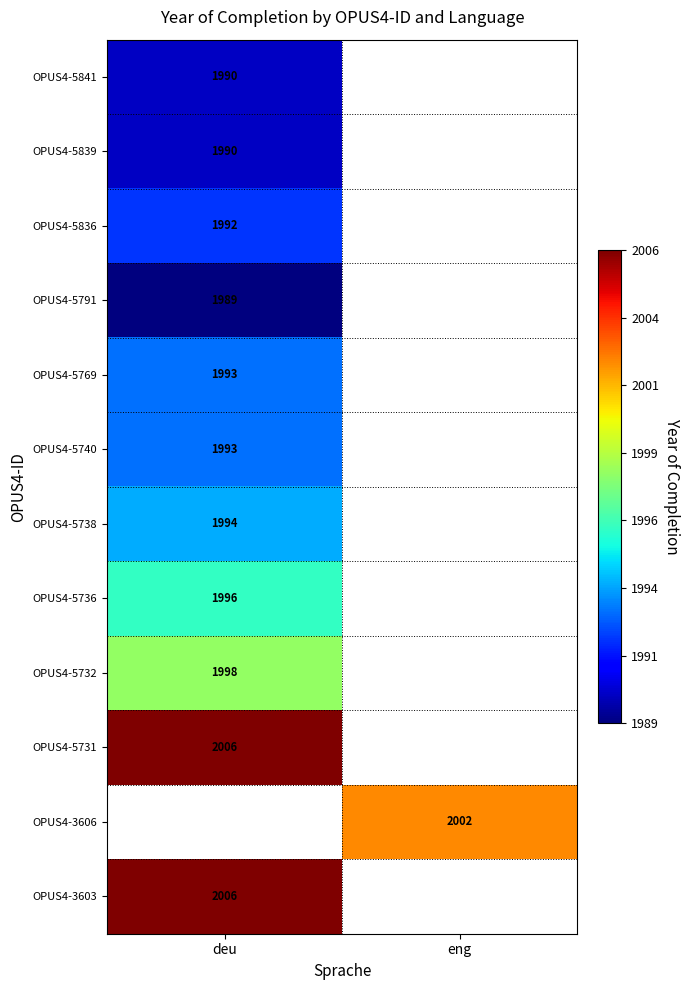

Is the value of OPUS4-5740 at deu greater than the value of OPUS4-5841 at deu?

Yes